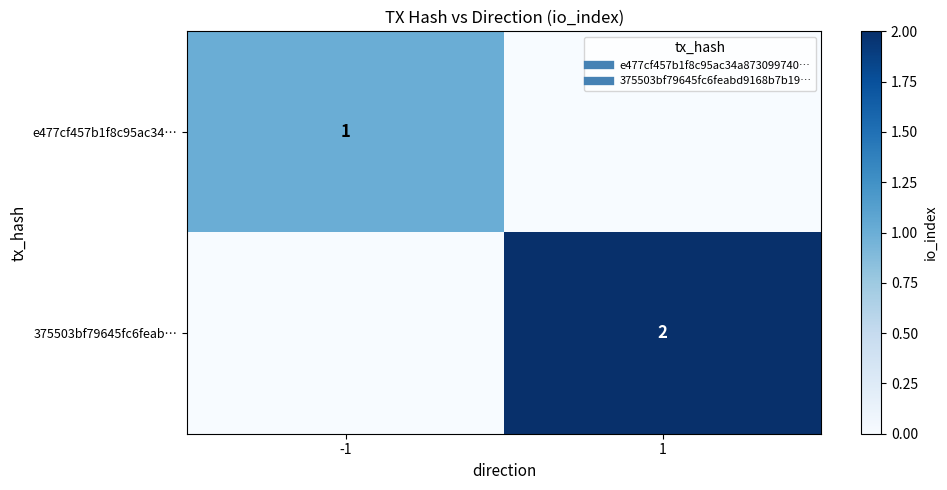

Between -1 and 1, which series saw the biggest shift?

375503bf79645fc6feab…